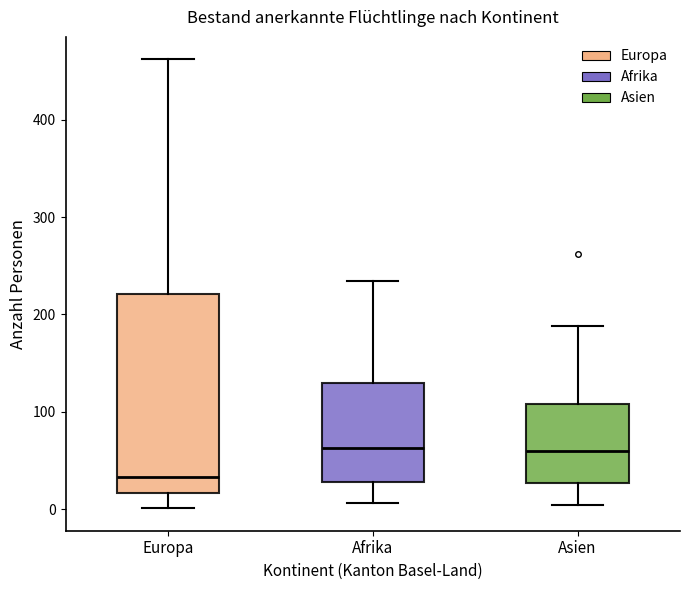

Which box has the lowest median line?

Europa